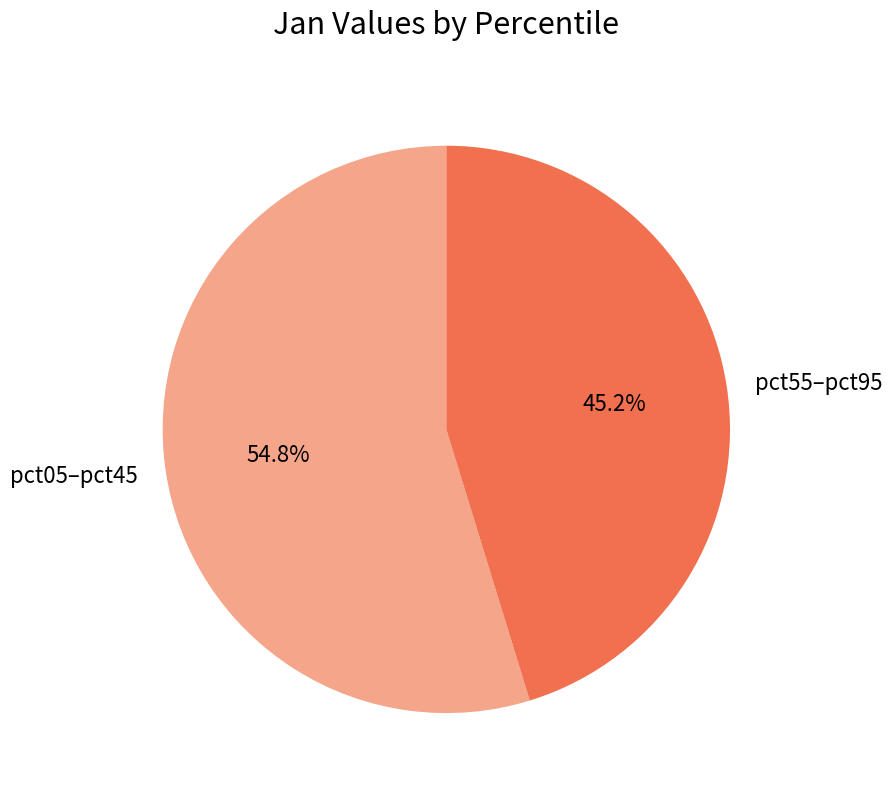

Does pct05–pct45 account for over 50% of the chart?

Yes